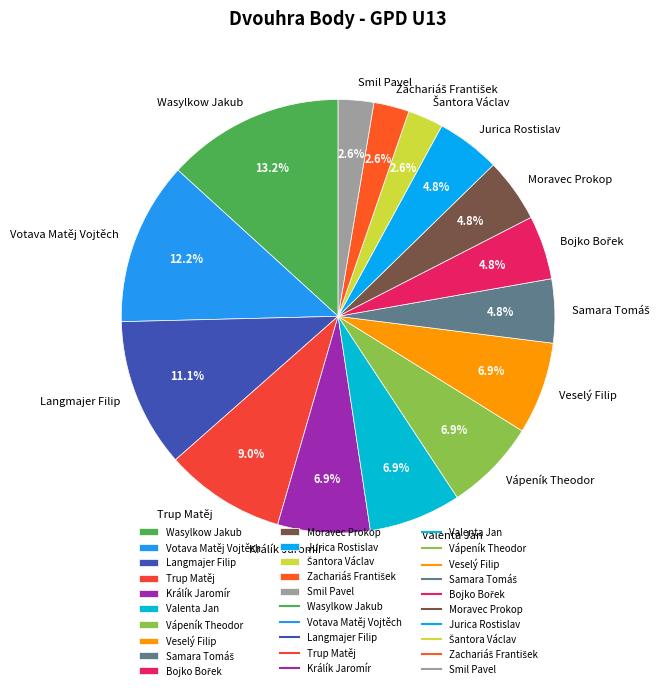

To the nearest percent, what is the average slice percentage?

7%